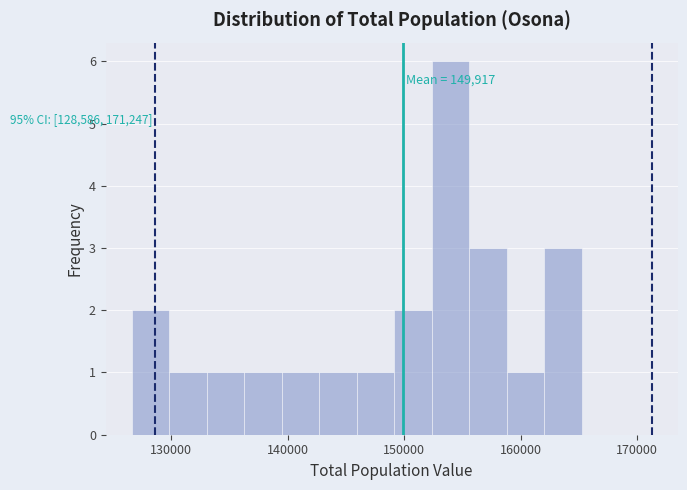

Read against the x-axis, roughly where is the centre of the tallest bar?

154000